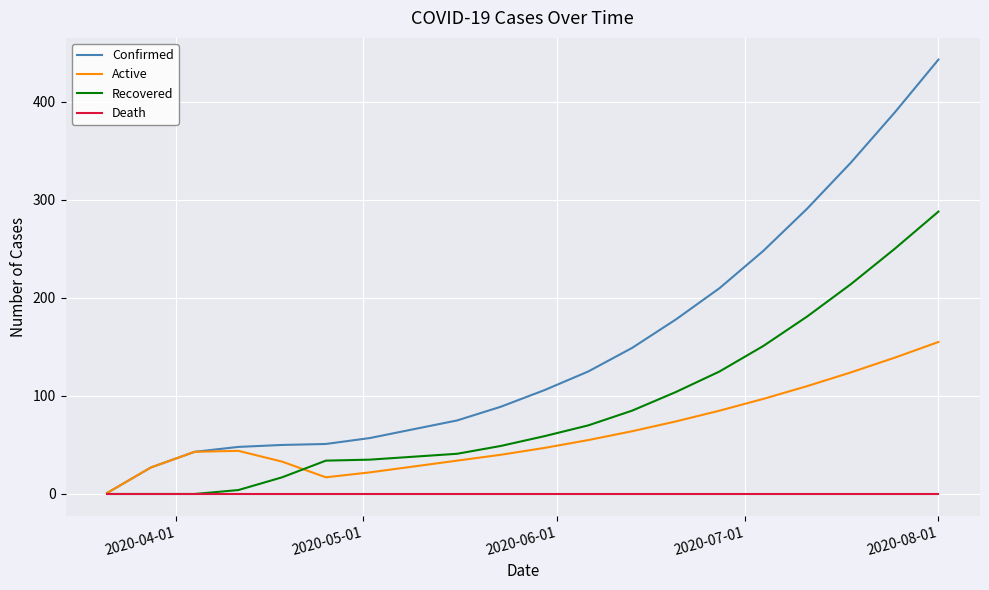

Rank the series by their average value, from highest to lowest.

Confirmed, Recovered, Active, Death